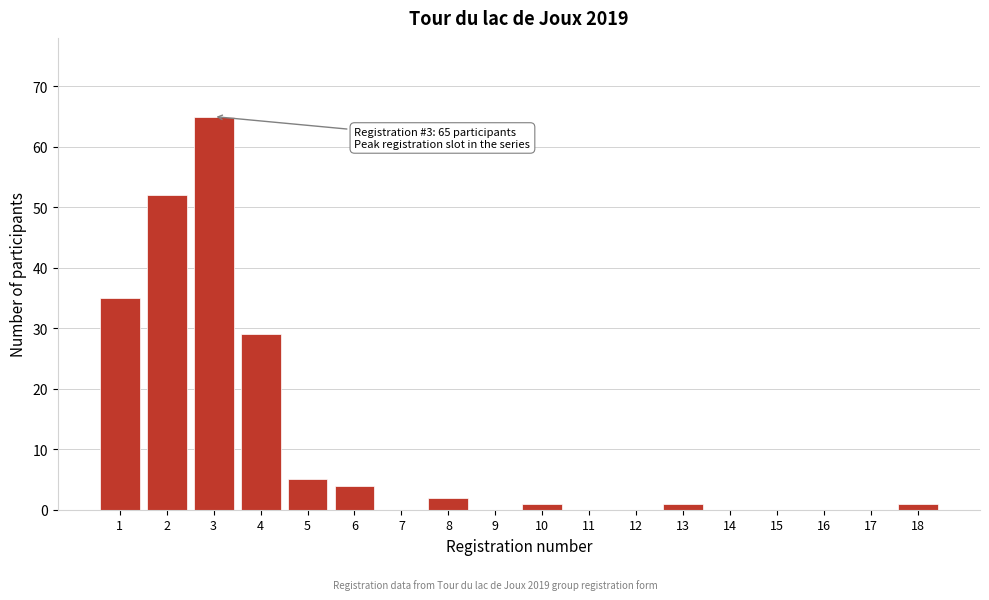

Reading left to right, extract all data points from this chart.

1=35	2=52	3=65	4=29	5=5	6=4	7=0	8=2	9=0	10=1	11=0	12=0	13=1	14=0	15=0	16=0	17=0	18=1